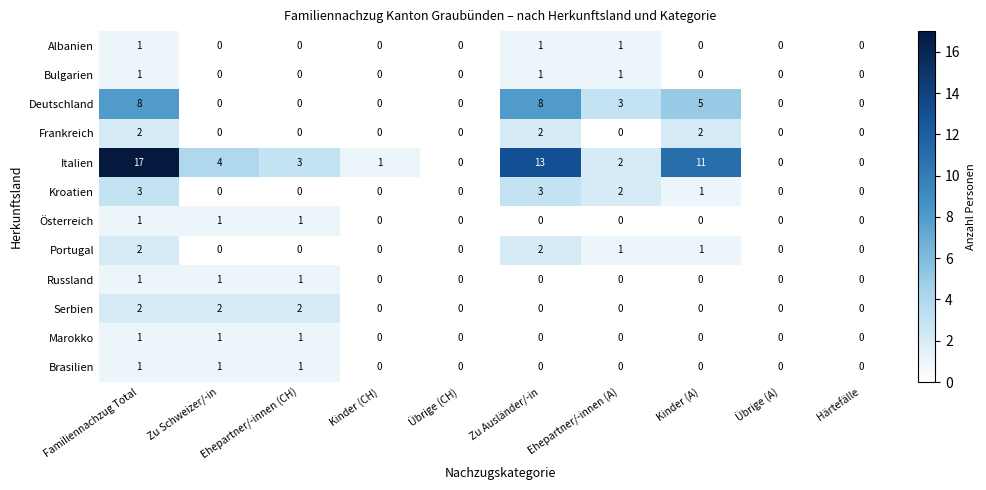

Is the value of Kroatien at Härtefälle greater than the value of Albanien at Familiennachzug Total?

No